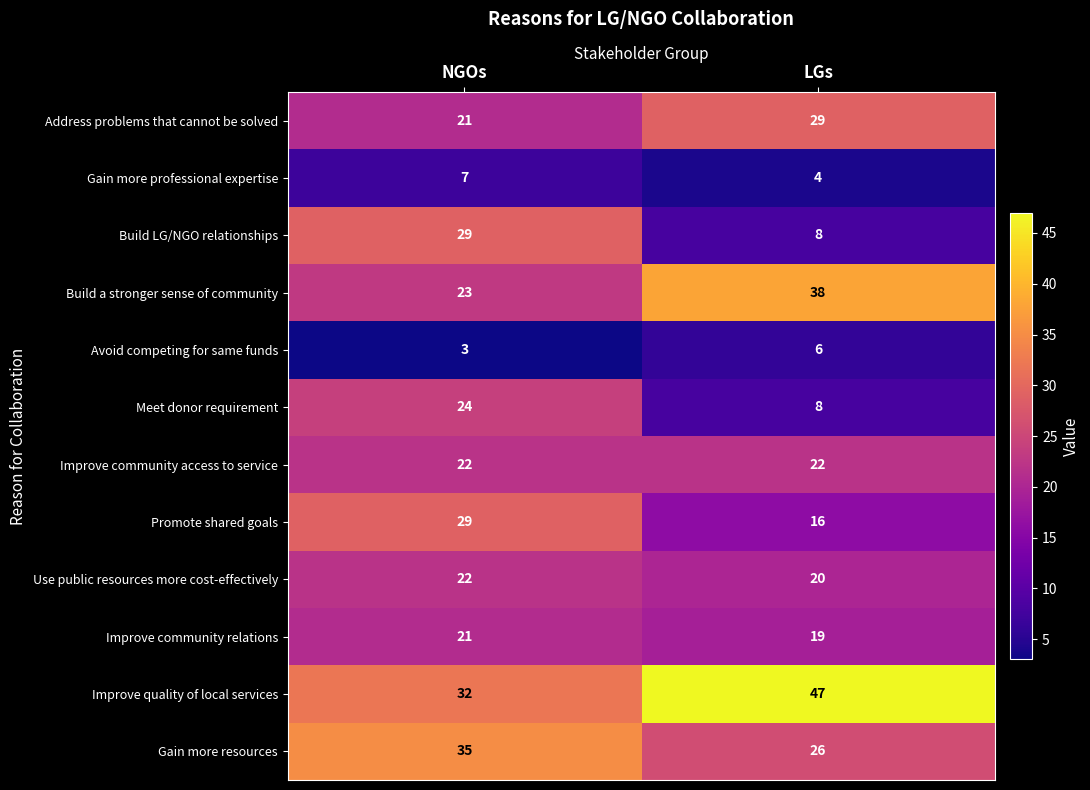

Count the number of categories in the chart.

2